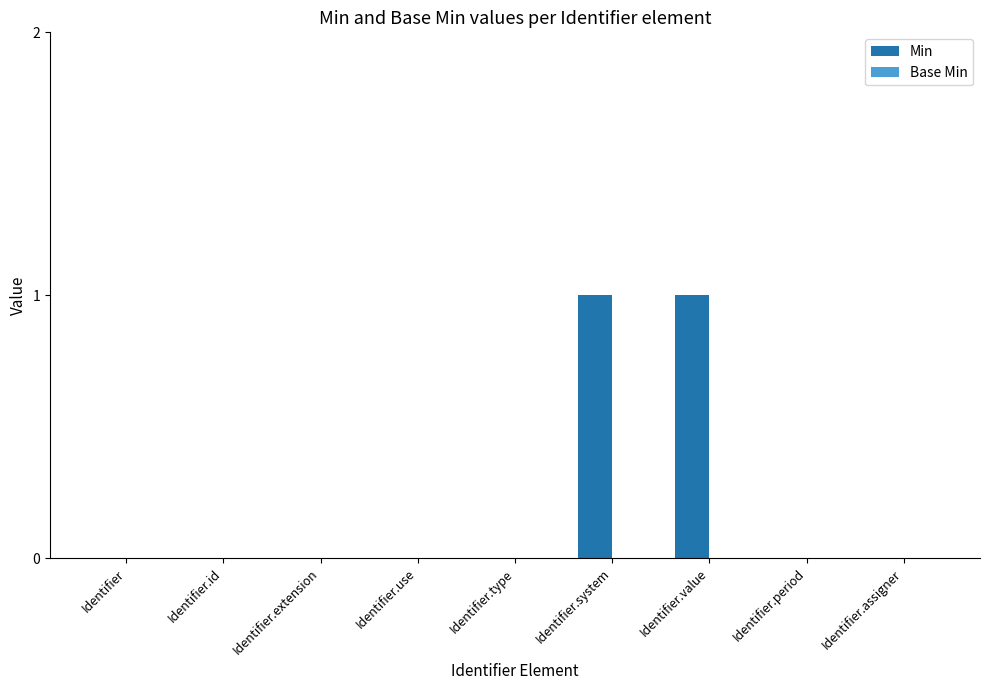

True or false: the data shows 0 at Identifier.id.

True